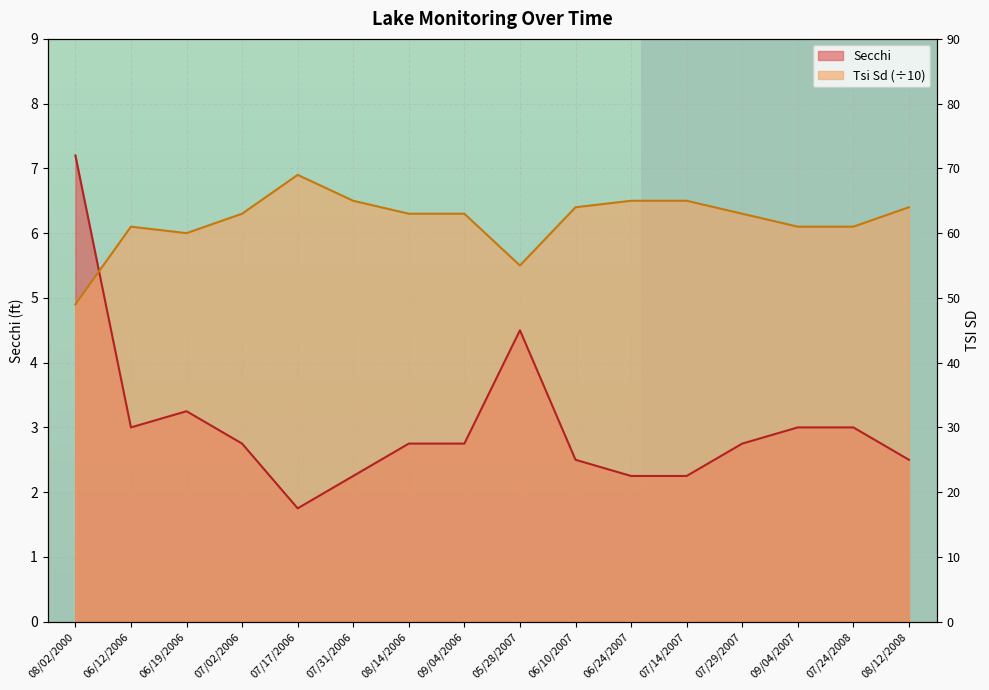

Reading right to left, what are all the values shown in this chart?

Secchi: 2.5	3.0	3.0	2.8	2.2	2.2	2.5	4.5	2.8	2.8	2.2	1.8	2.8	3.2	3.0	7.2
Tsi Sd: 6.4	6.1	6.1	6.3	6.5	6.5	6.4	5.5	6.3	6.3	6.5	6.9	6.3	6.0	6.1	4.9